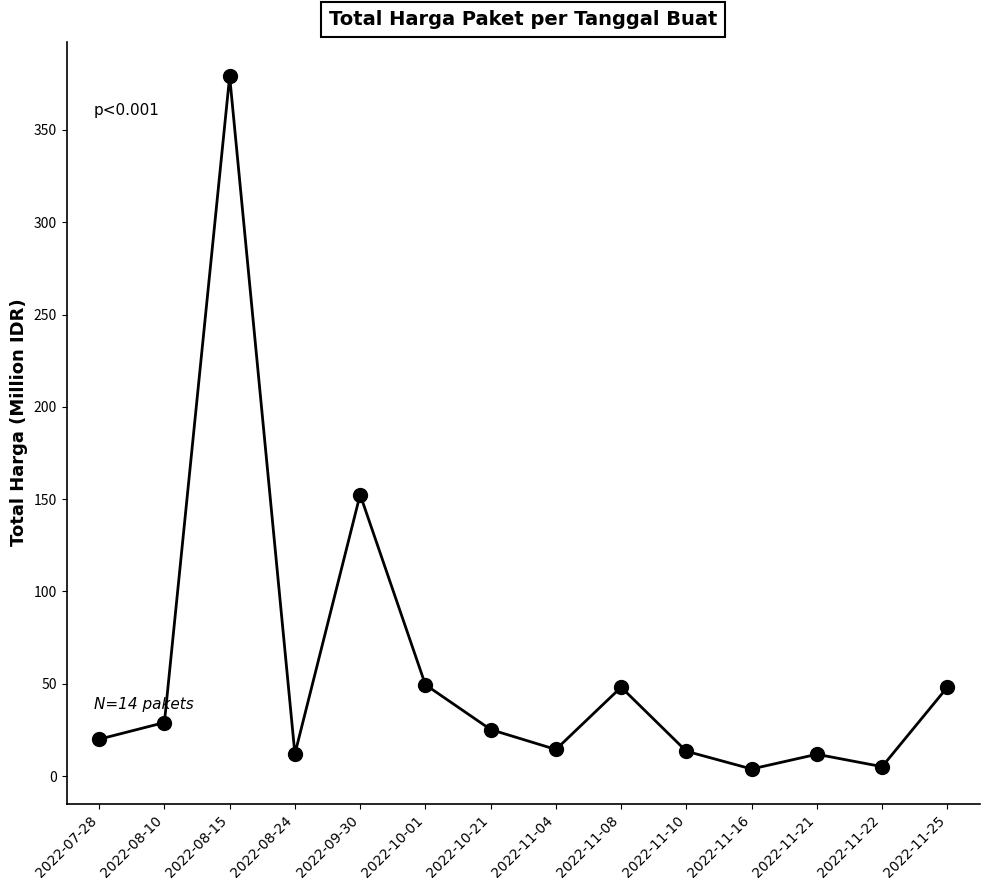

How many values are below 25?

7